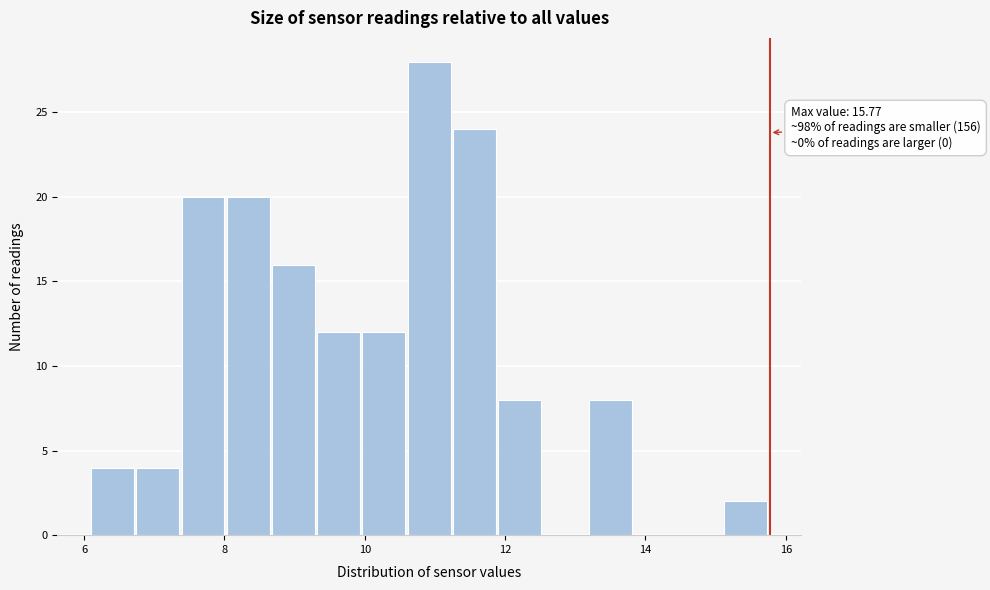

Read against the x-axis, roughly where is the centre of the tallest bar?

11.0